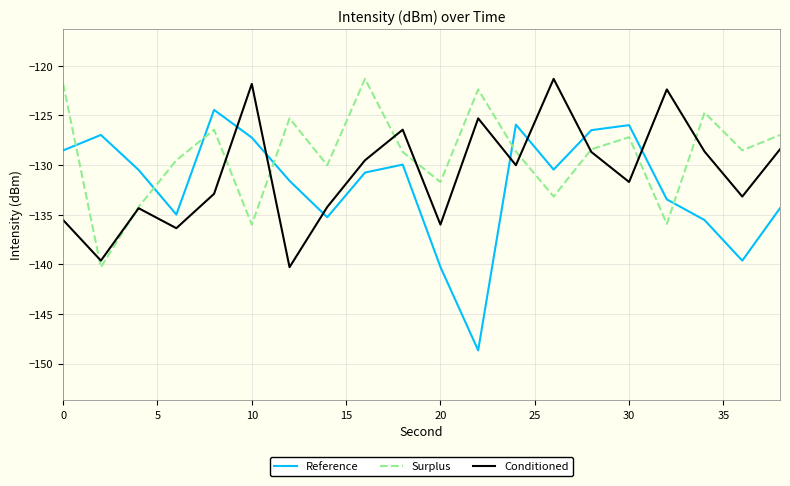

List the series in order of their overall mean, lowest first.

Reference, Conditioned, Surplus